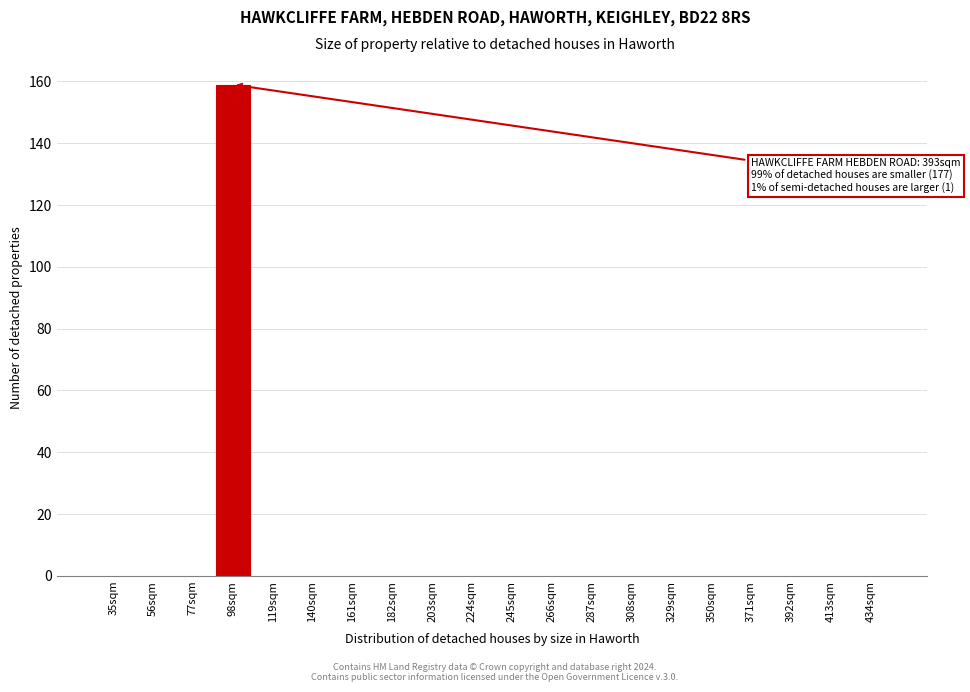

Reading left to right, list all the values displayed in this chart.

35sqm=0	56sqm=0	77sqm=0	98sqm=159	119sqm=0	140sqm=0	161sqm=0	182sqm=0	203sqm=0	224sqm=0	245sqm=0	266sqm=0	287sqm=0	308sqm=0	329sqm=0	350sqm=0	371sqm=0	392sqm=0	413sqm=0	434sqm=0